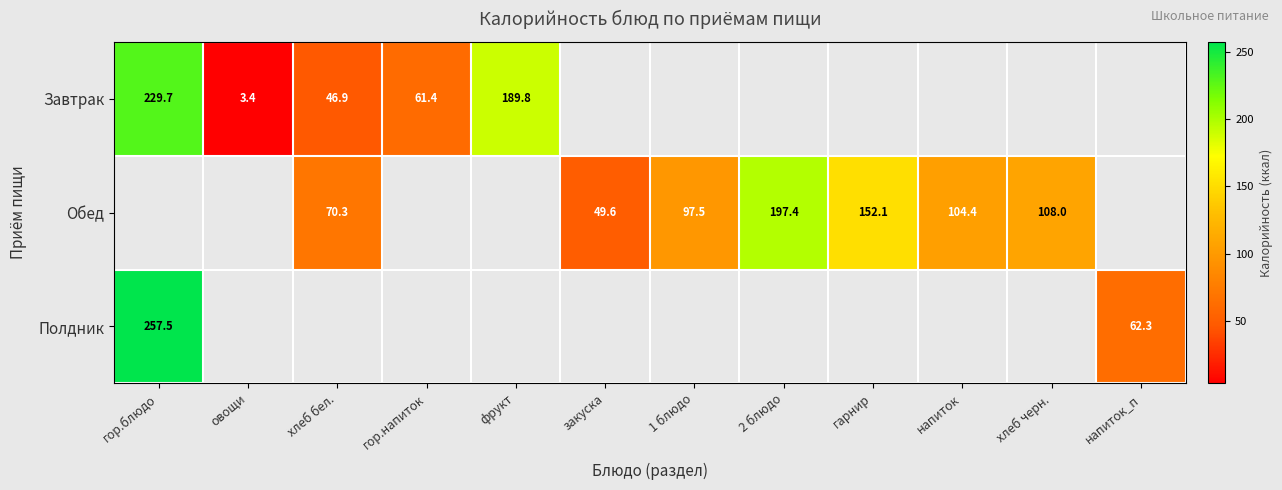

Count the number of categories in the chart.

12